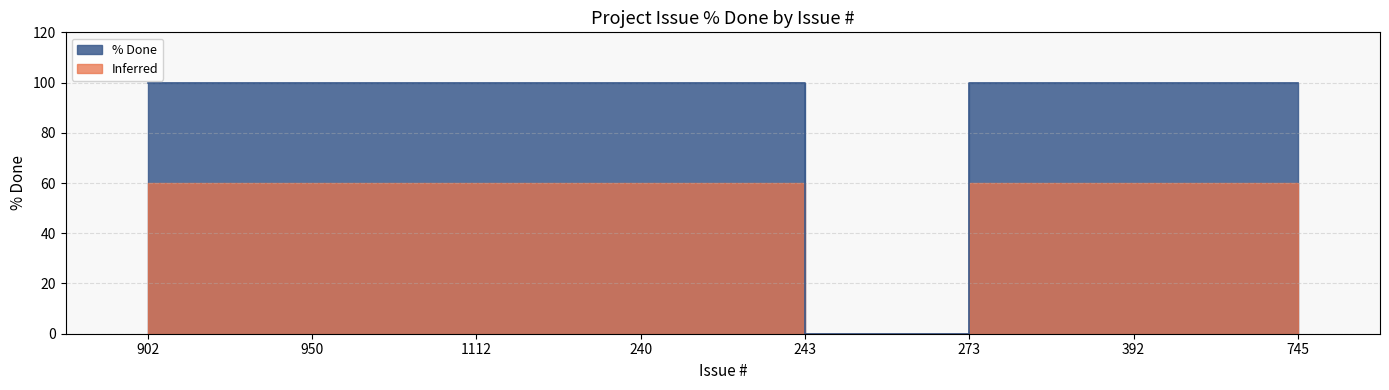

The chart shows a value of 157 at 902. True or false?

False